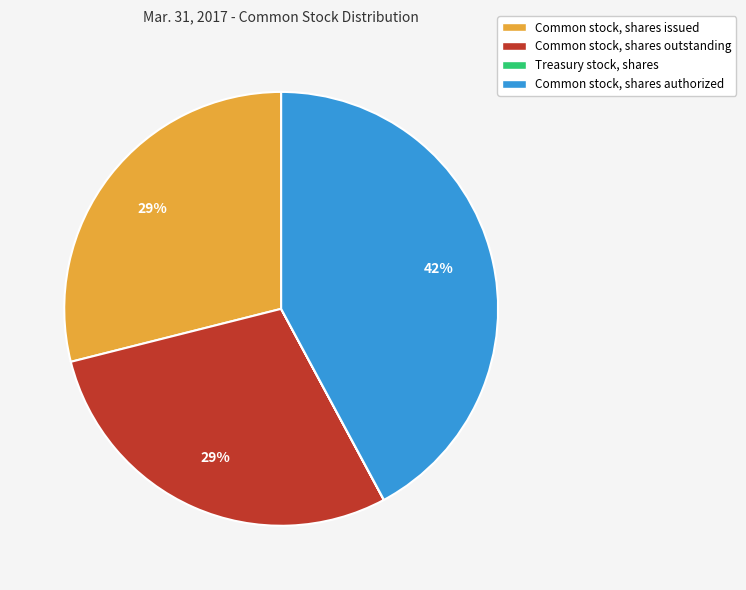

Which slice is the largest?

Common stock, shares authorized